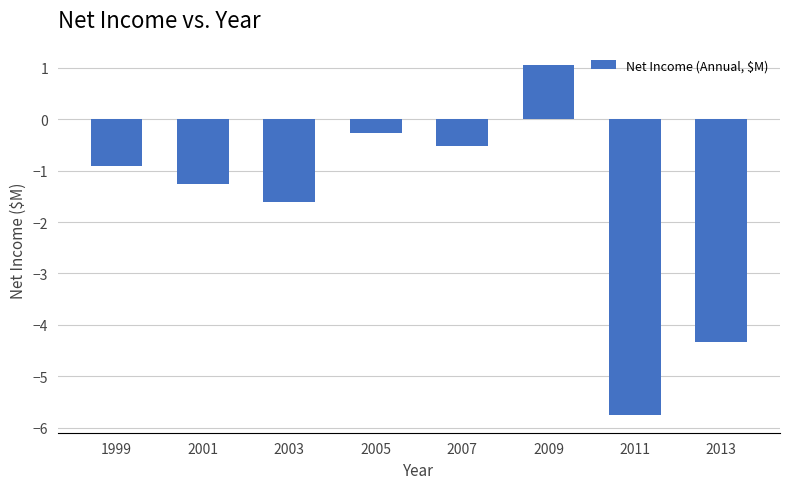

Reading left to right, transcribe all the data shown in this chart.

1999=-0.9	2001=-1.3	2003=-1.6	2005=-0.3	2007=-0.5	2009=1.0	2011=-5.8	2013=-4.3